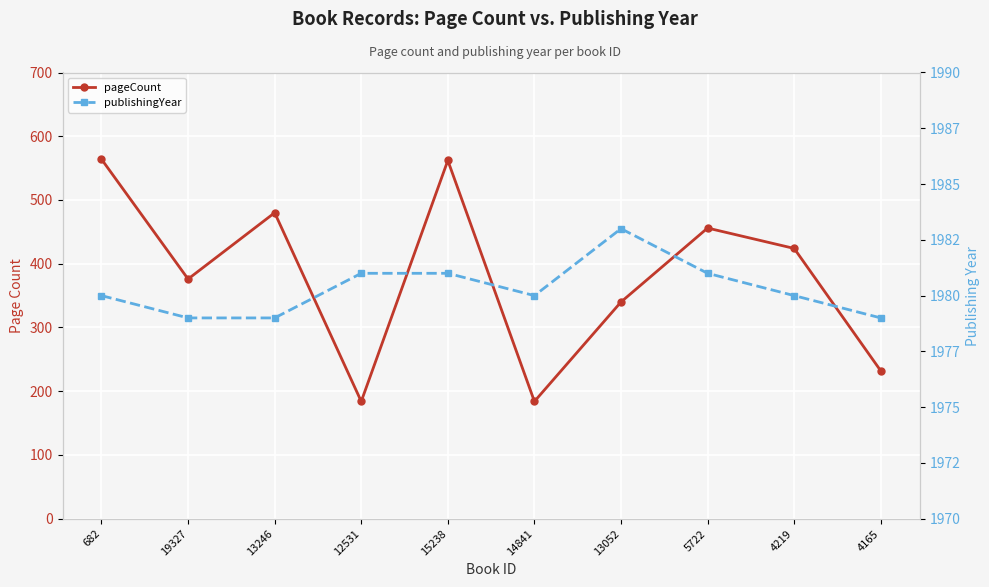

How many lines are shown in the chart?

2